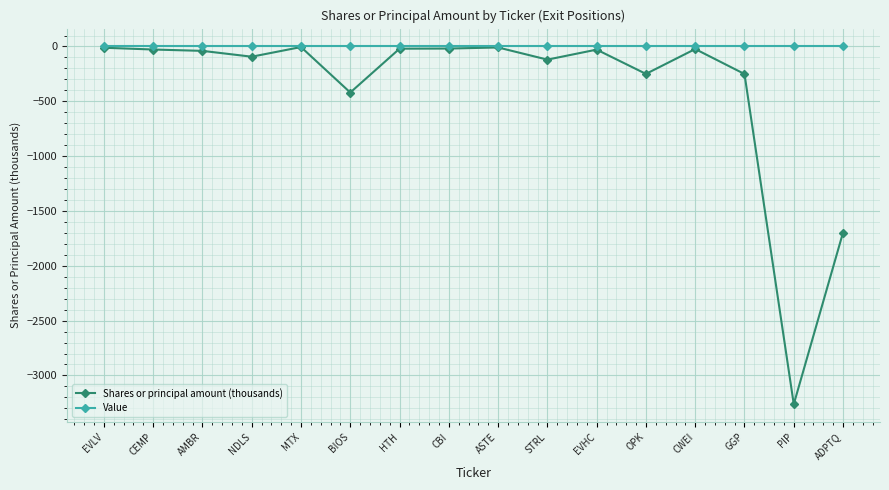

What position from the left is ADPTQ?

16